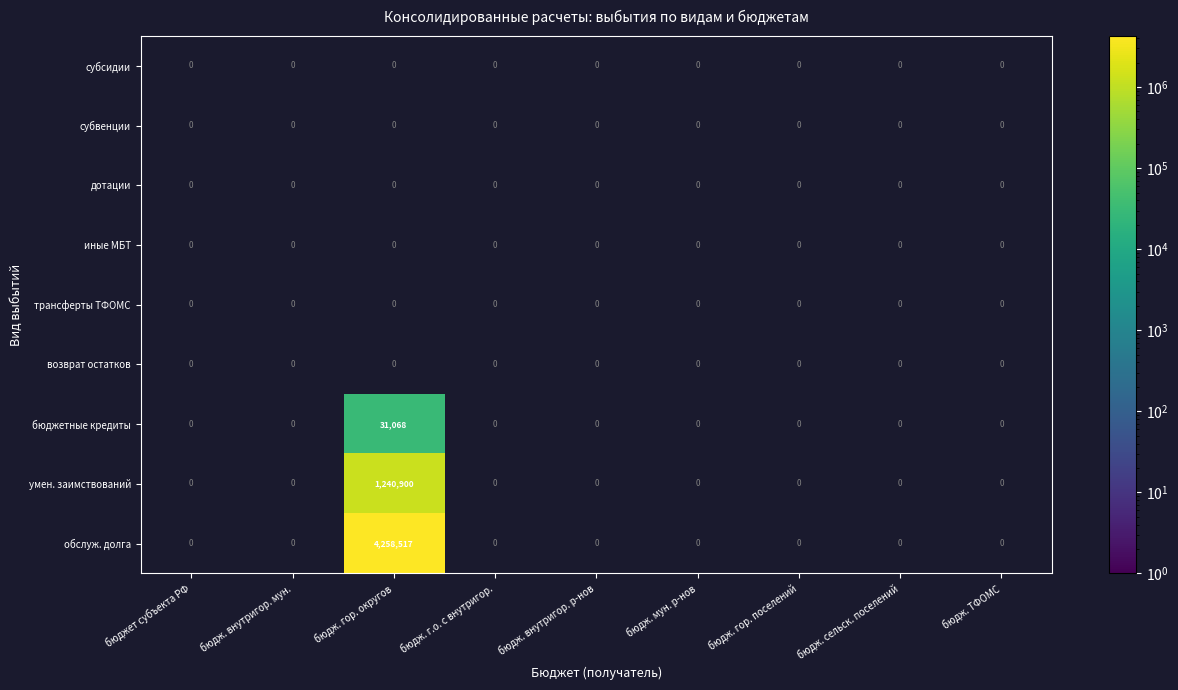

How many series are shown in this chart?

9